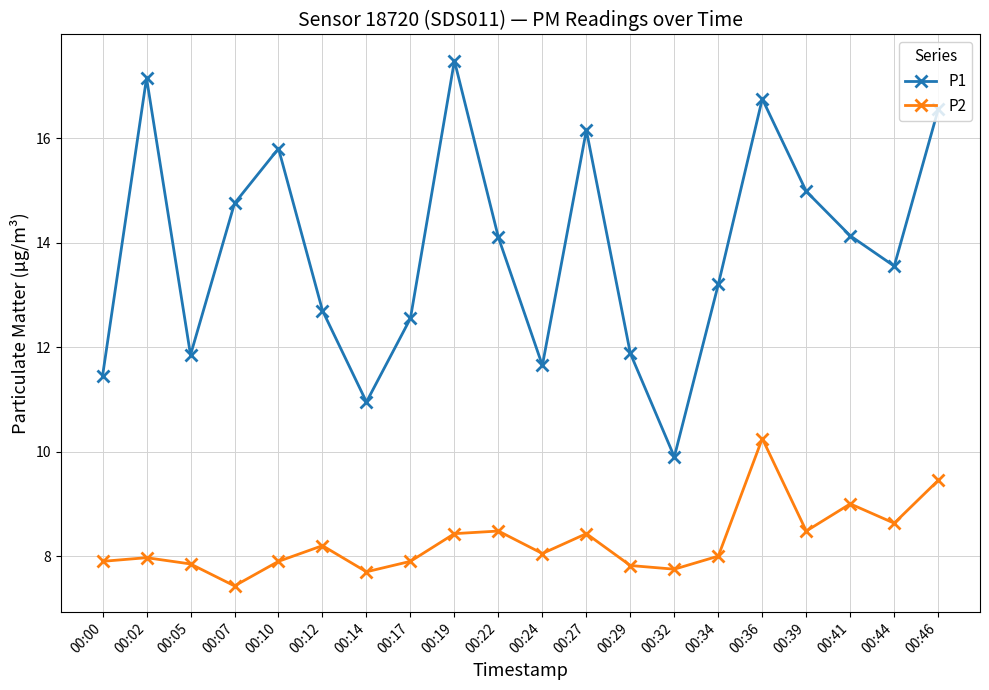

Is it true that P2 equals 7.9 at 00:00?

True